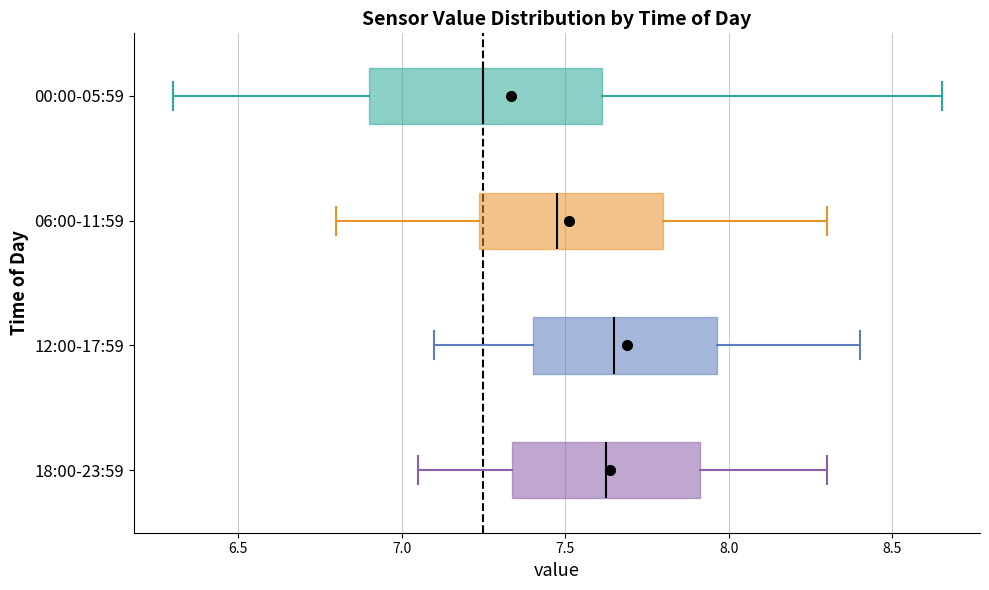

Where does the median line of the box for 06:00-11:59 sit on the x-axis? The values are not printed on the chart, so give them approximately, as read against the axis.

7.50